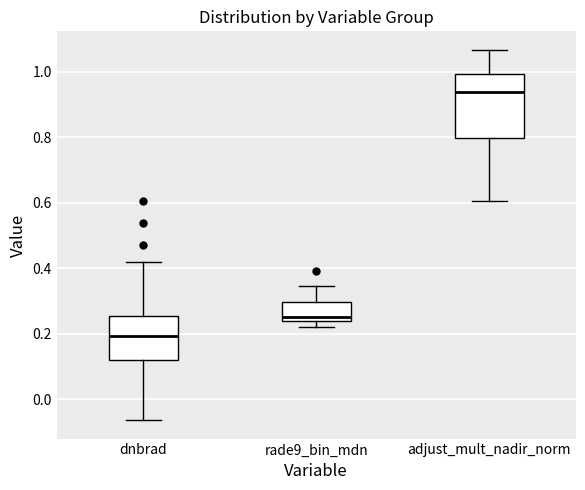

Reading left to right, transcribe this box plot: for each box, give where its median line is, the range the box spans, and where its two whiskers end, as read against the y-axis. The values are not printed on the chart, so give them approximately, as read against the axis.

dnbrad: median 0.20, box 0.12 to 0.26, whiskers -0.06 to 0.42
rade9_bin_mdn: median 0.26, box 0.24 to 0.30, whiskers 0.22 to 0.34
adjust_mult_nadir_norm: median 0.94, box 0.80 to 1.00, whiskers 0.60 to 1.06